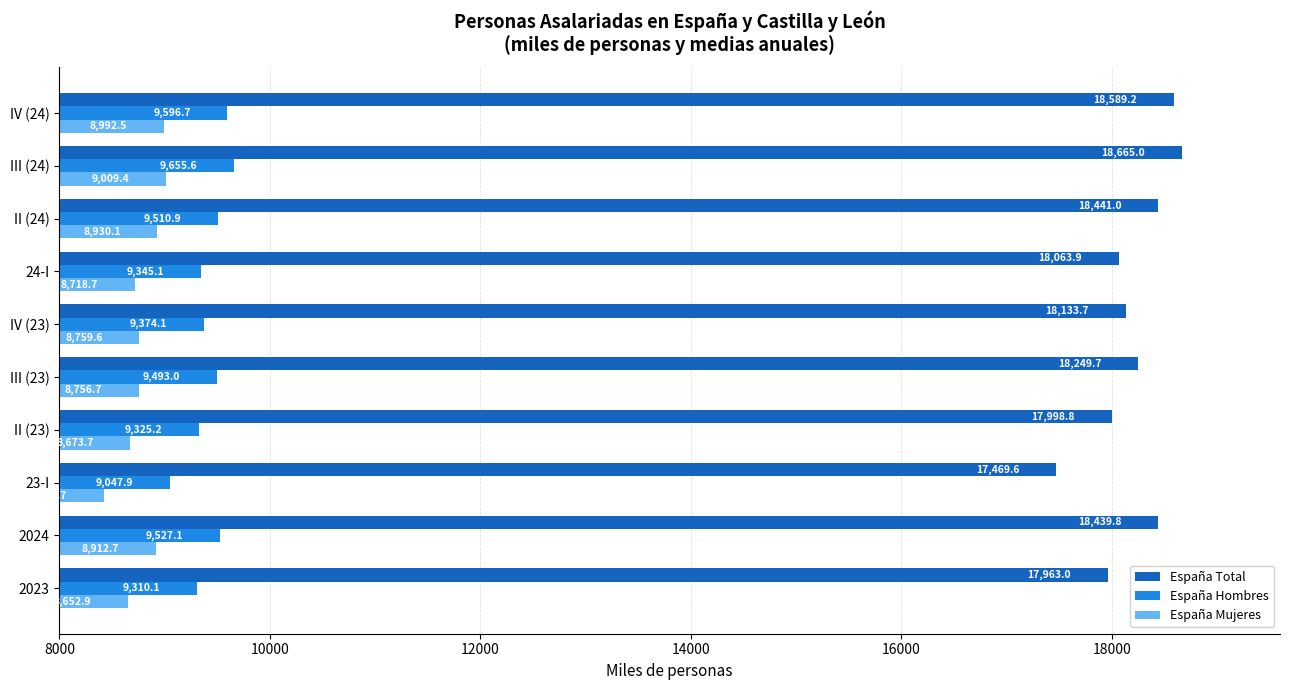

Is it true that España Total equals 18441.0 at II (24)?

True